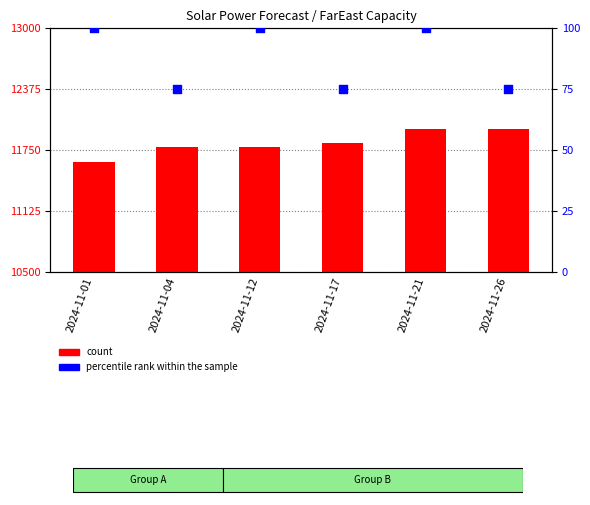

Which series has the widest spread of Y values?

count